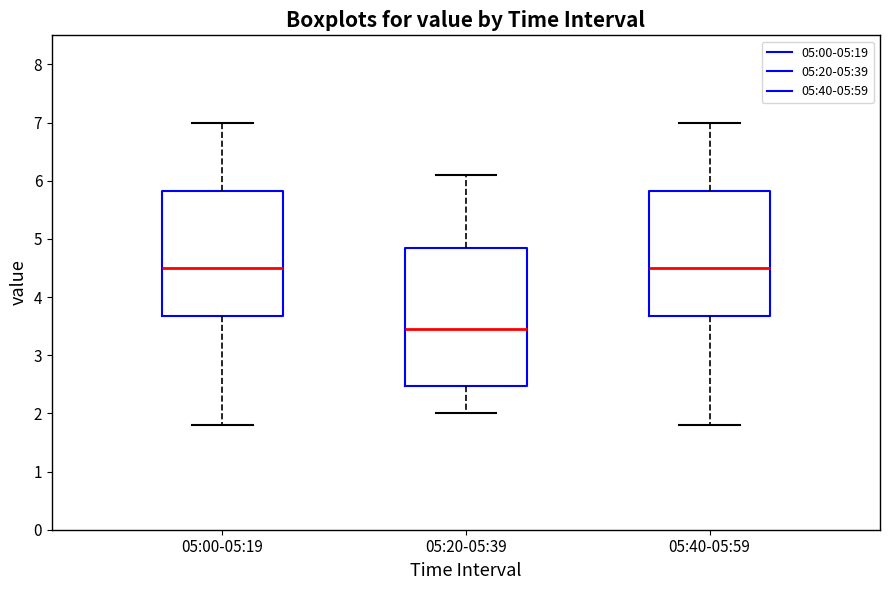

Which box has the lowest median line?

05:20-05:39